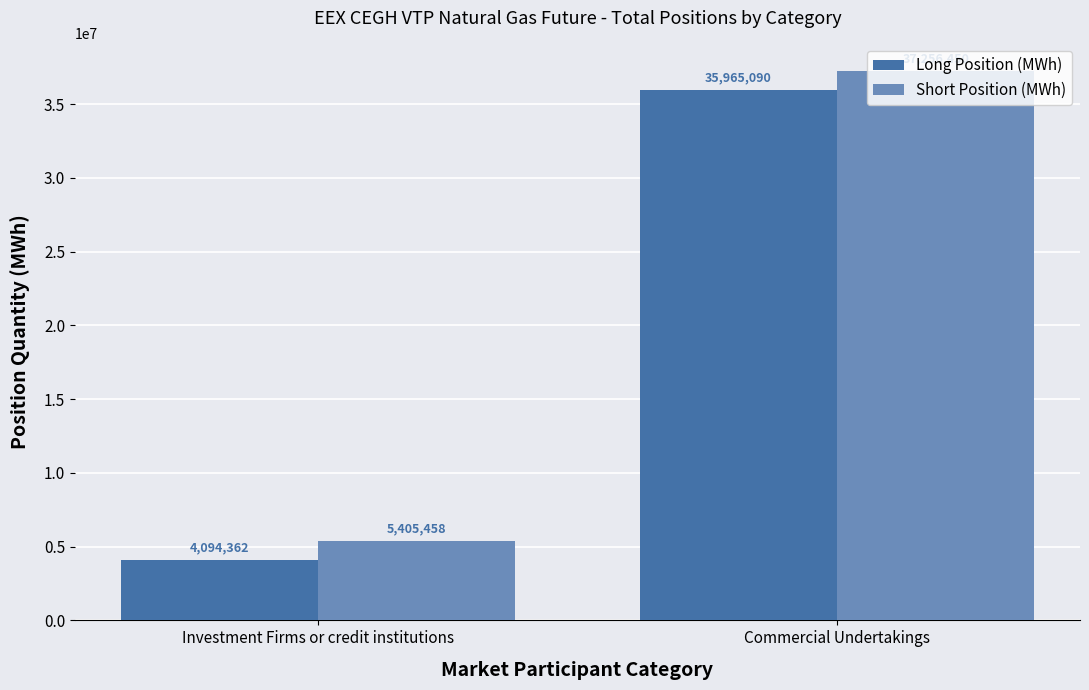

Which series changed the most between Investment Firms or credit institutions and Commercial Undertakings?

Long Position (MWh)